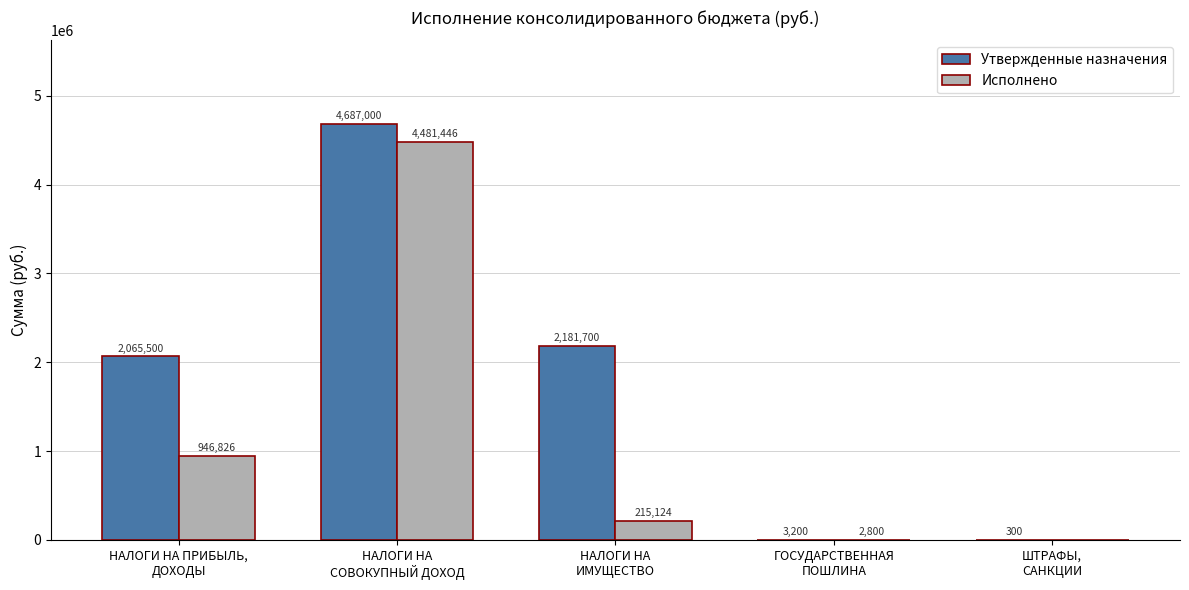

What is the spread (max minus min) of values at НАЛОГИ НА
ИМУЩЕСТВО?

1966575.9